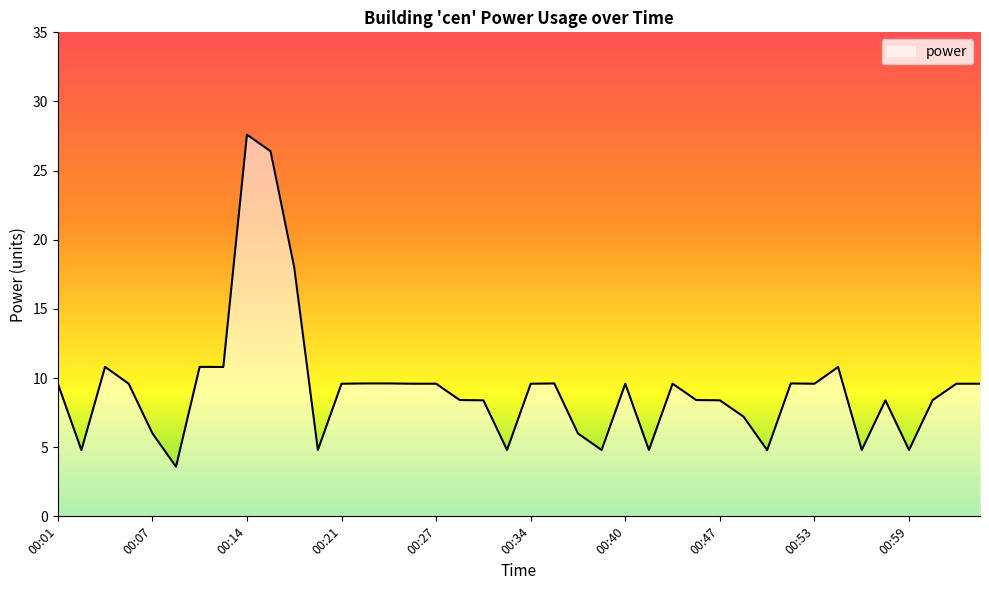

Count the number of categories in the chart.

40